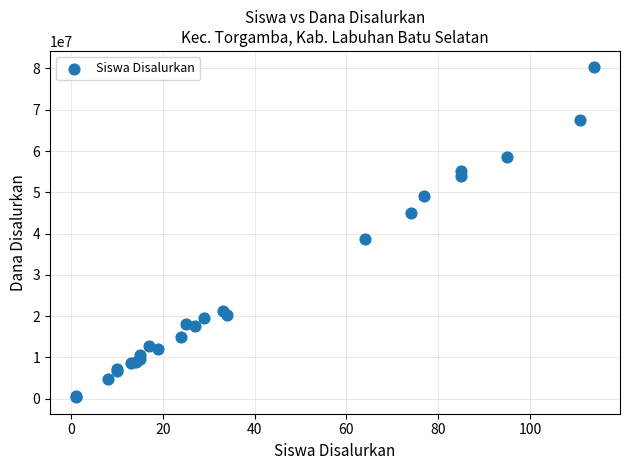

What Y value in the scatter plot is closest to 40312500?

38625000